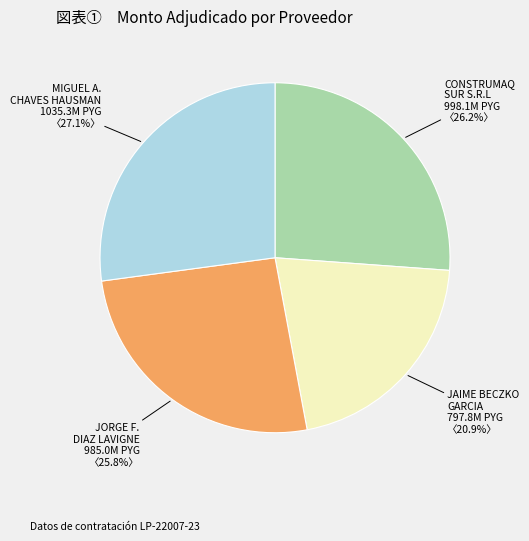

Does any single category account for the majority?

No